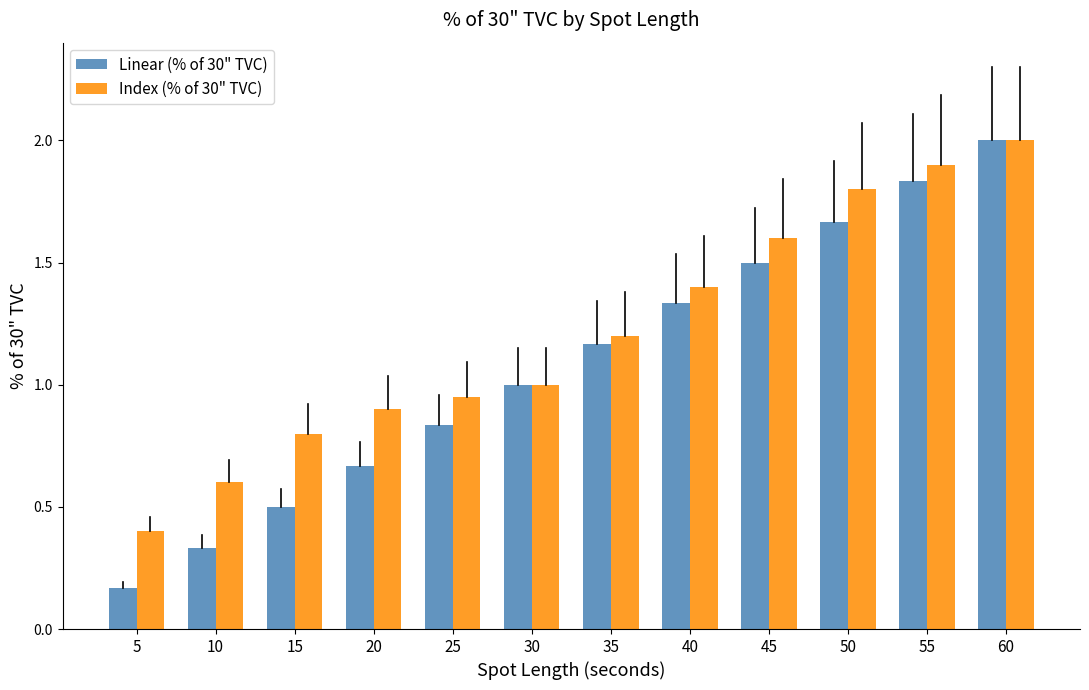

What is the sum of the Linear (% of 30" TVC) values at 35 and 40?

2.5